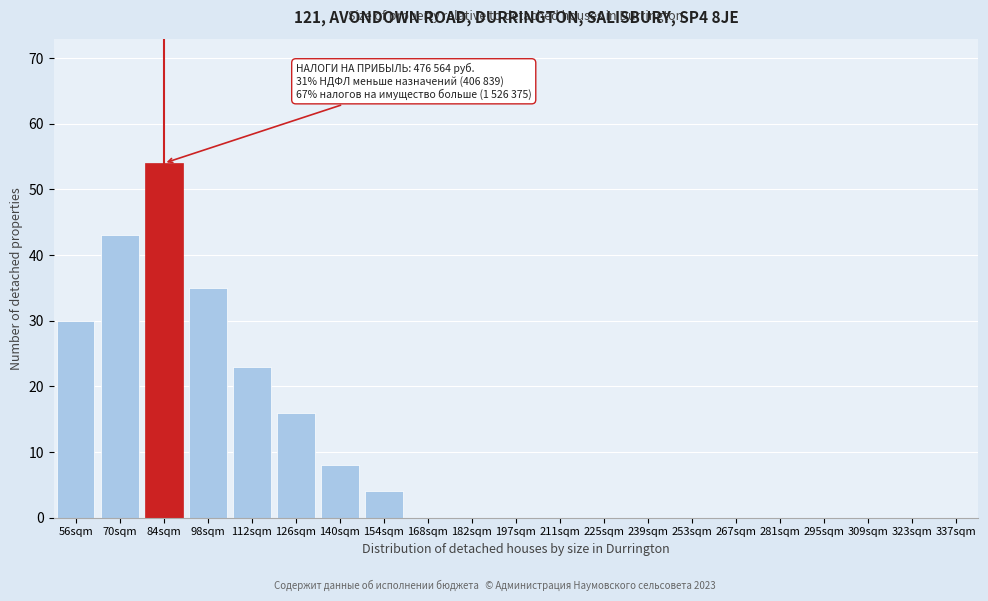

Reading left to right, list all the values displayed in this chart.

56sqm=30	70sqm=43	84sqm=54	98sqm=35	112sqm=23	126sqm=16	140sqm=8	154sqm=4	168sqm=0	182sqm=0	197sqm=0	211sqm=0	225sqm=0	239sqm=0	253sqm=0	267sqm=0	281sqm=0	295sqm=0	309sqm=0	323sqm=0	337sqm=0